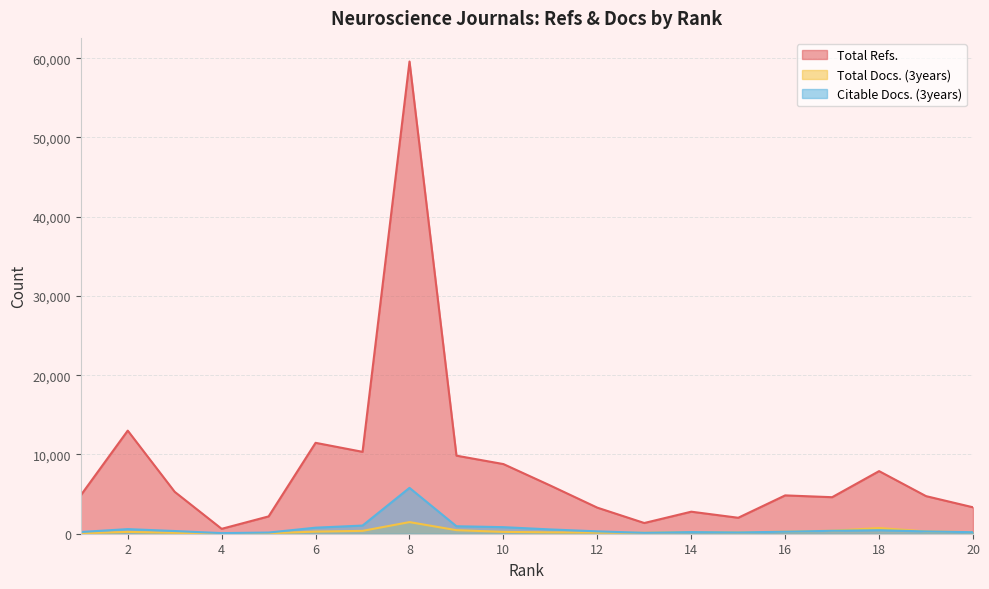

How many lines are shown in the chart?

3